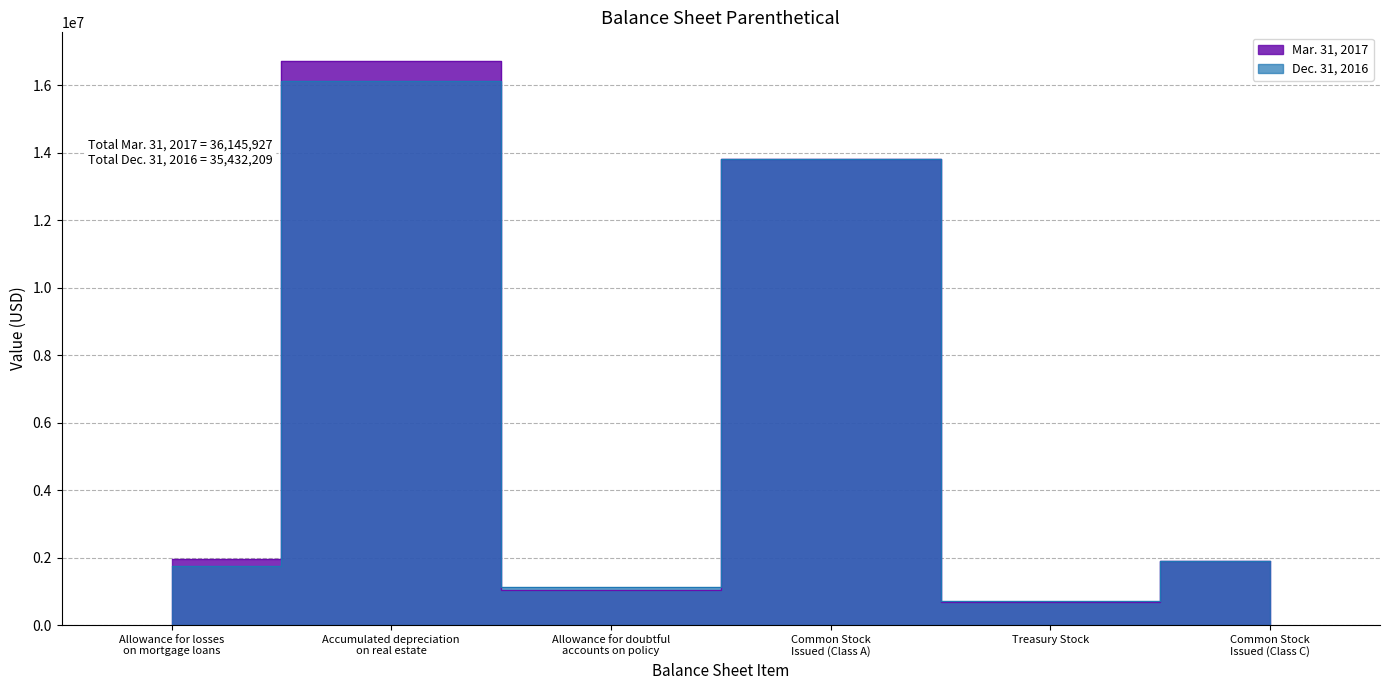

What is the average value of the Dec. 31, 2016 series?

5905368